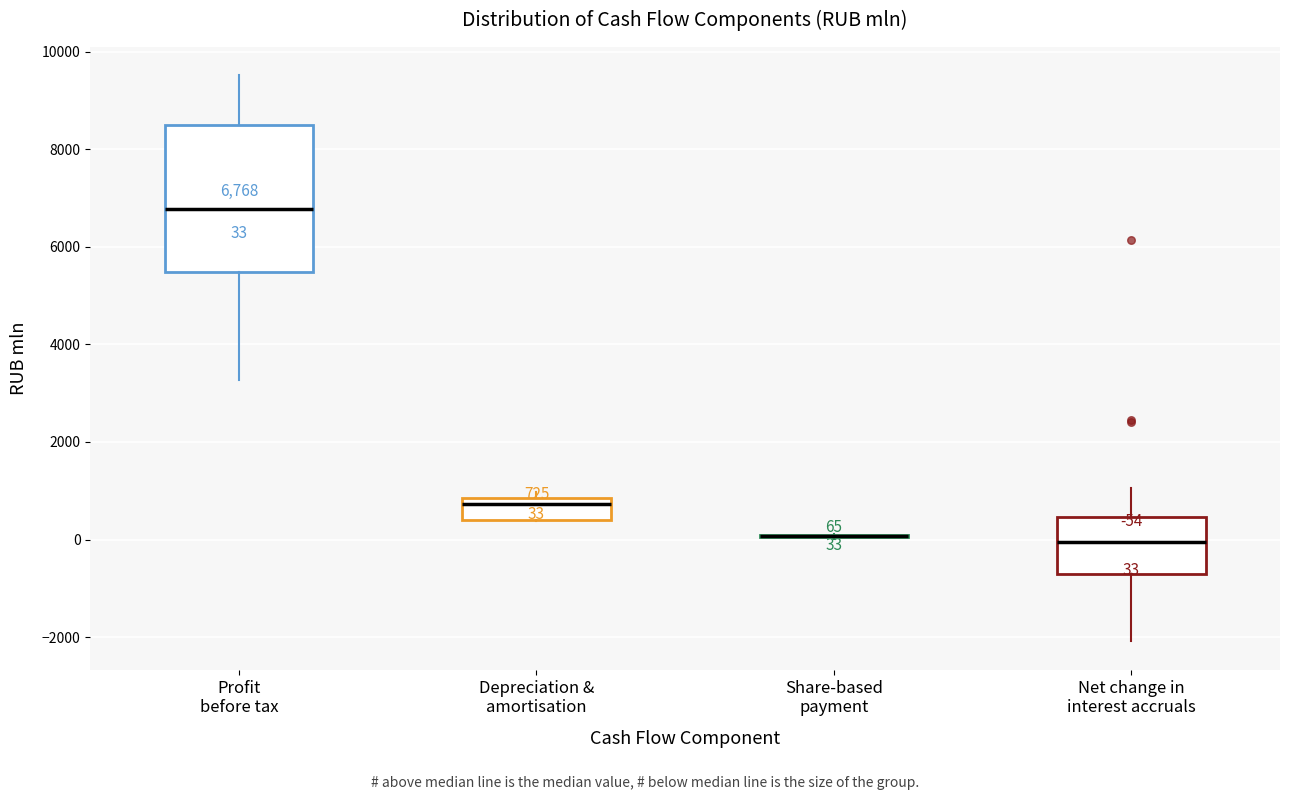

Which box is the tallest, from its lower edge to its upper edge?

Profit before tax